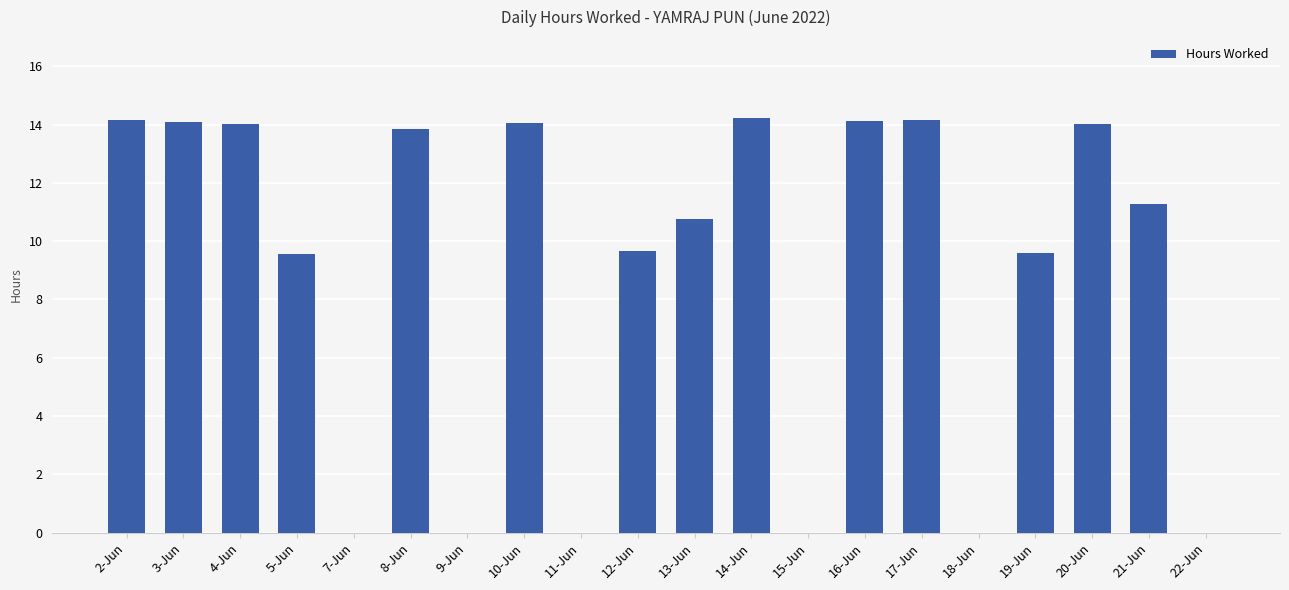

Count the number of categories in the chart.

20